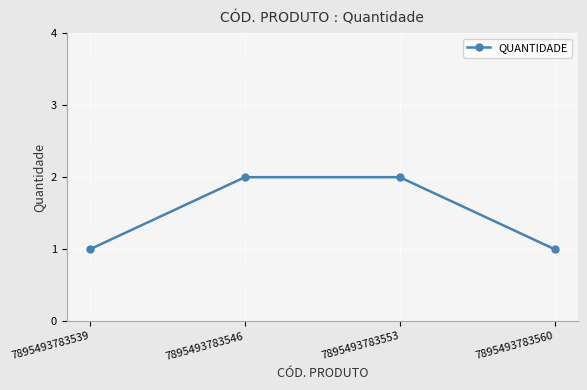

Count the number of data series in this chart.

1